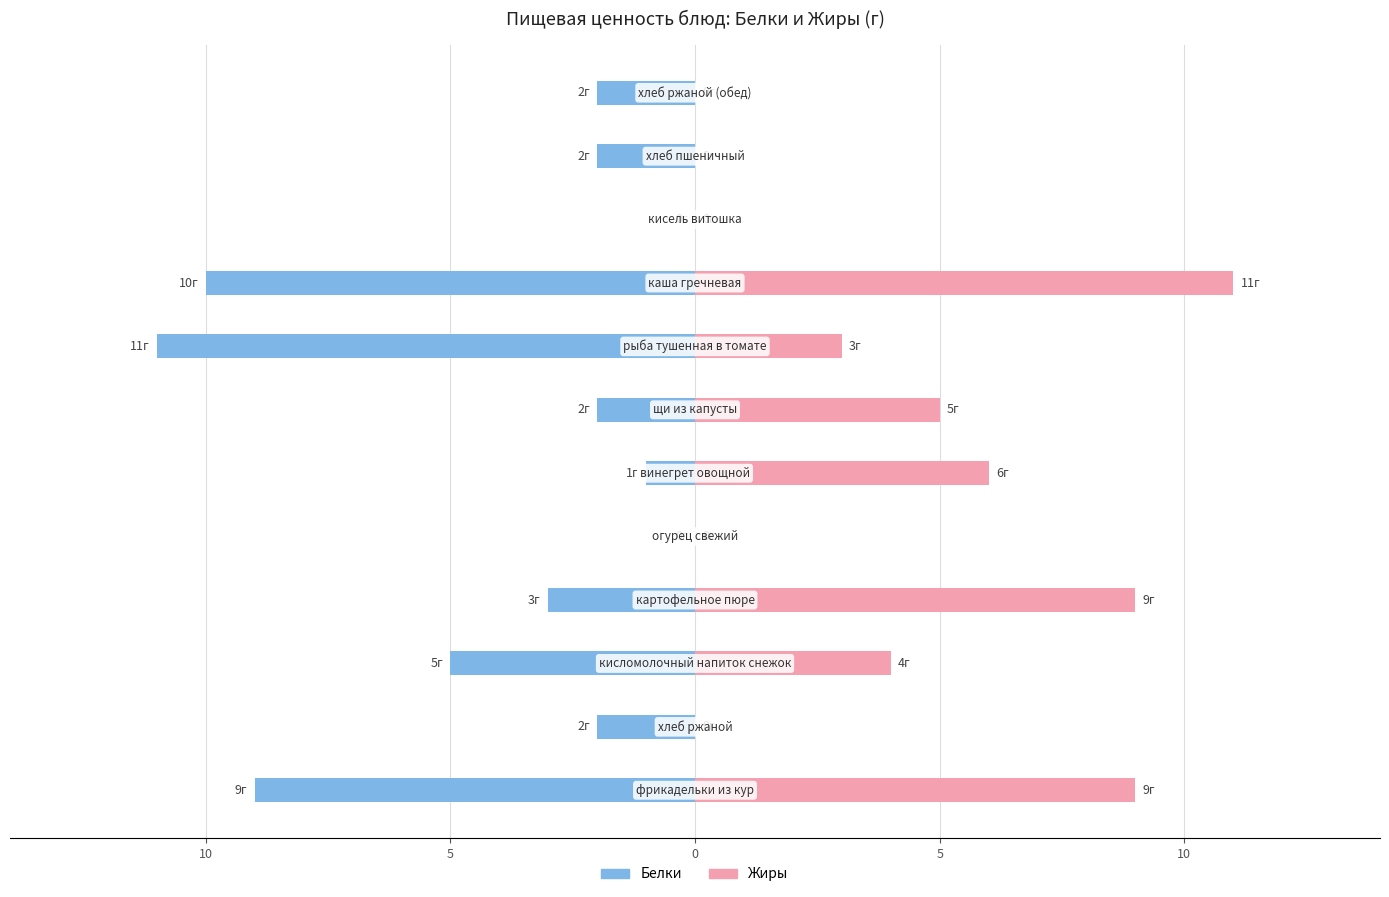

Rank the series by their average value, from lowest to highest.

Белки, Жиры